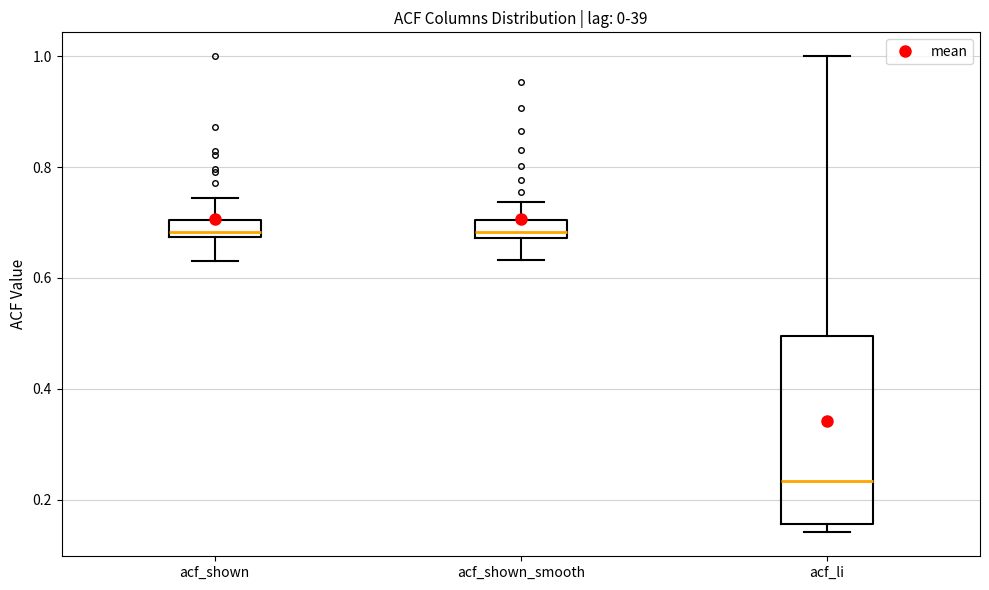

Comparing the boxes themselves (not the whiskers), which one is the tallest?

acf_li